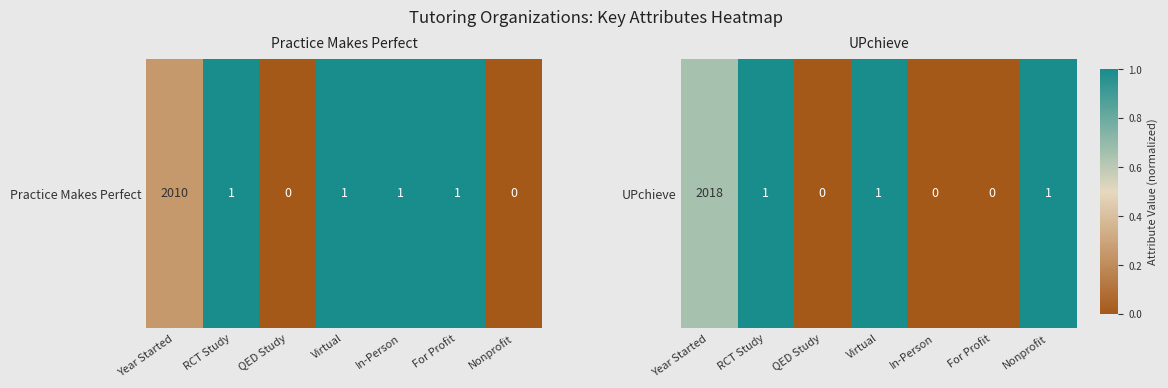

List the labels in order of value, largest first.

RCT Study, Virtual, Nonprofit, Year Started, QED Study, In-Person, For Profit